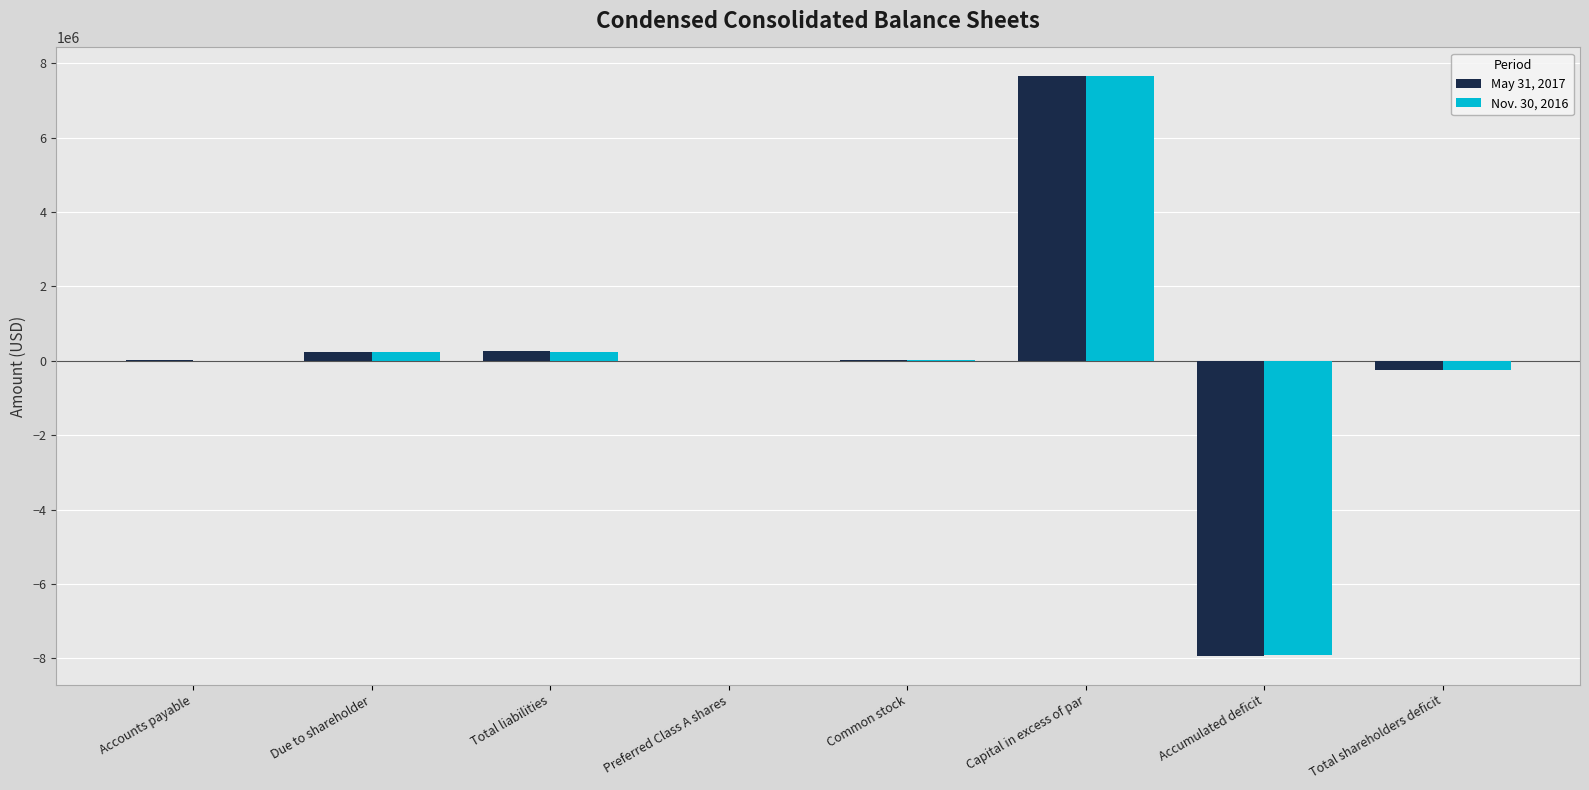

At which category is the sum across all series the highest?

Capital in excess of par